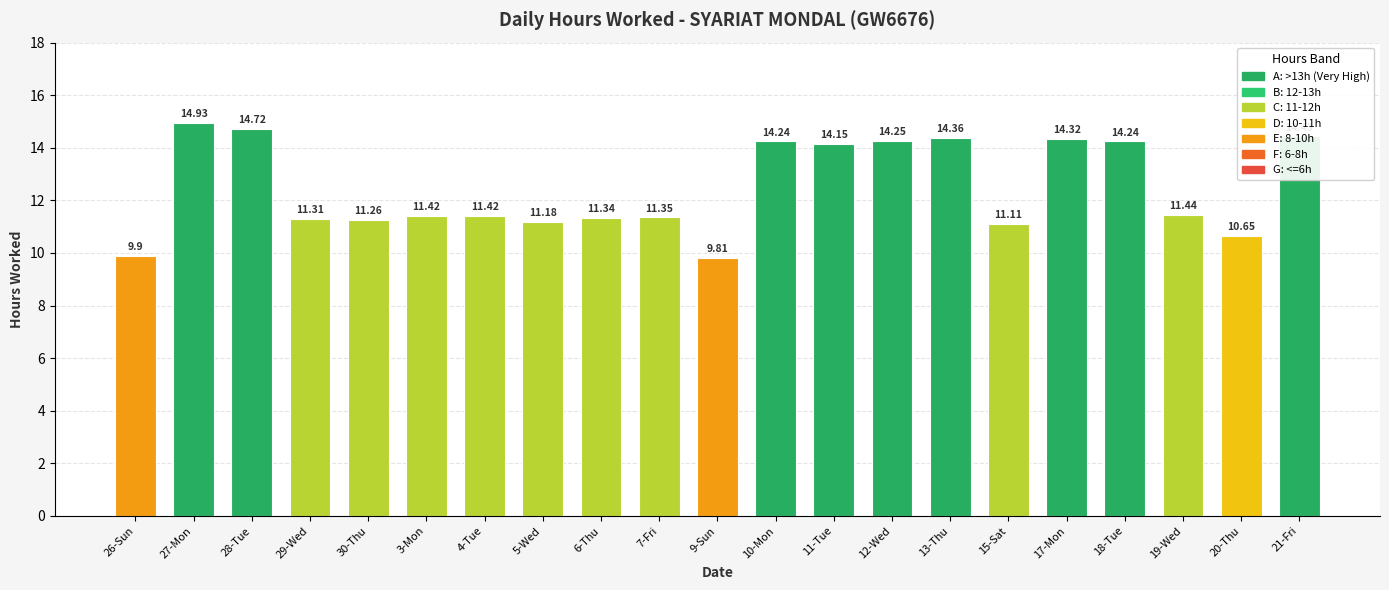

At which category does the chart reach its minimum across all series?

9-Sun